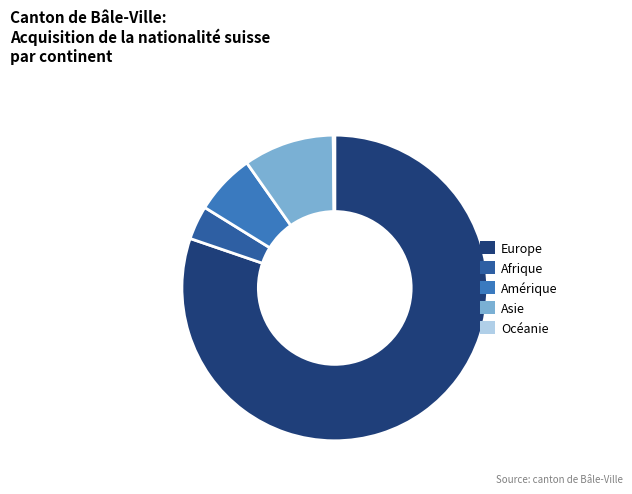

Which slice is the largest?

Europe